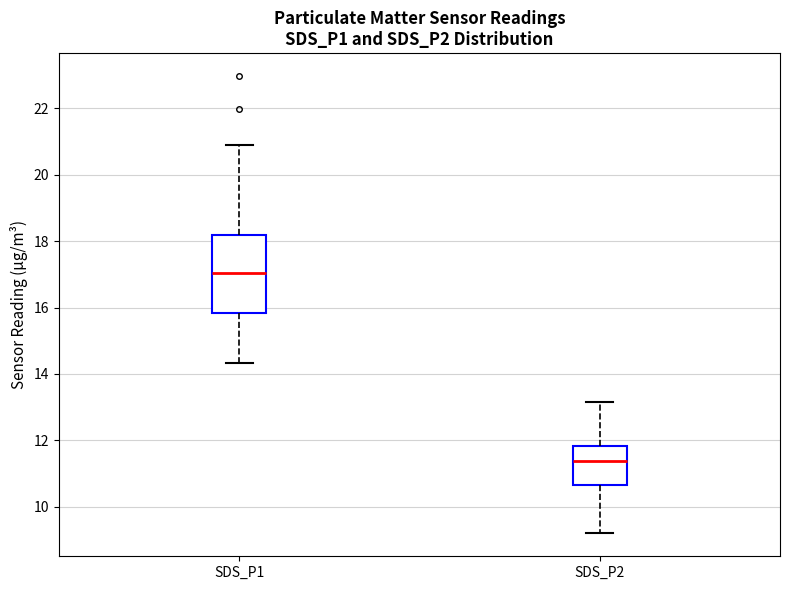

Which box's median line is the highest?

SDS_P1